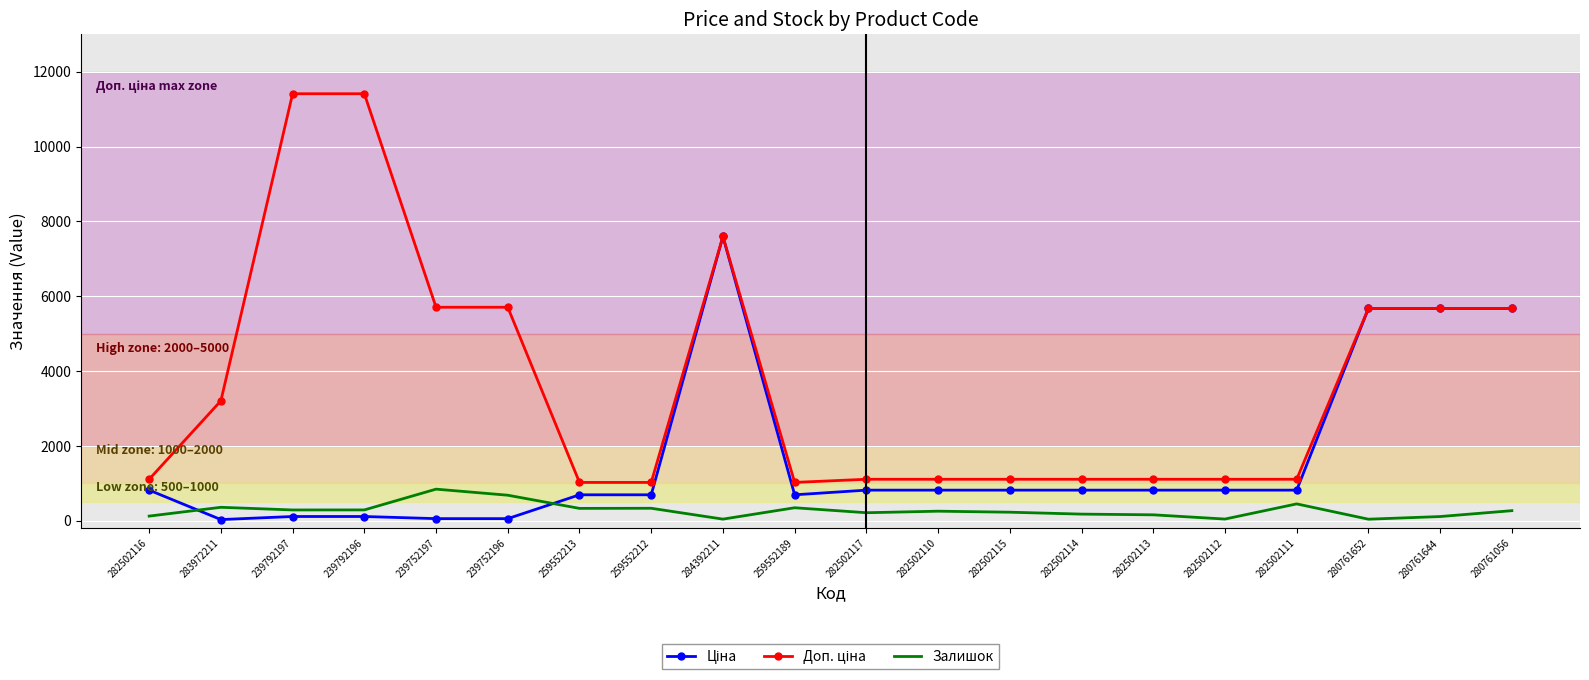

What is the spread (max minus min) of values at 259552213?

693.6